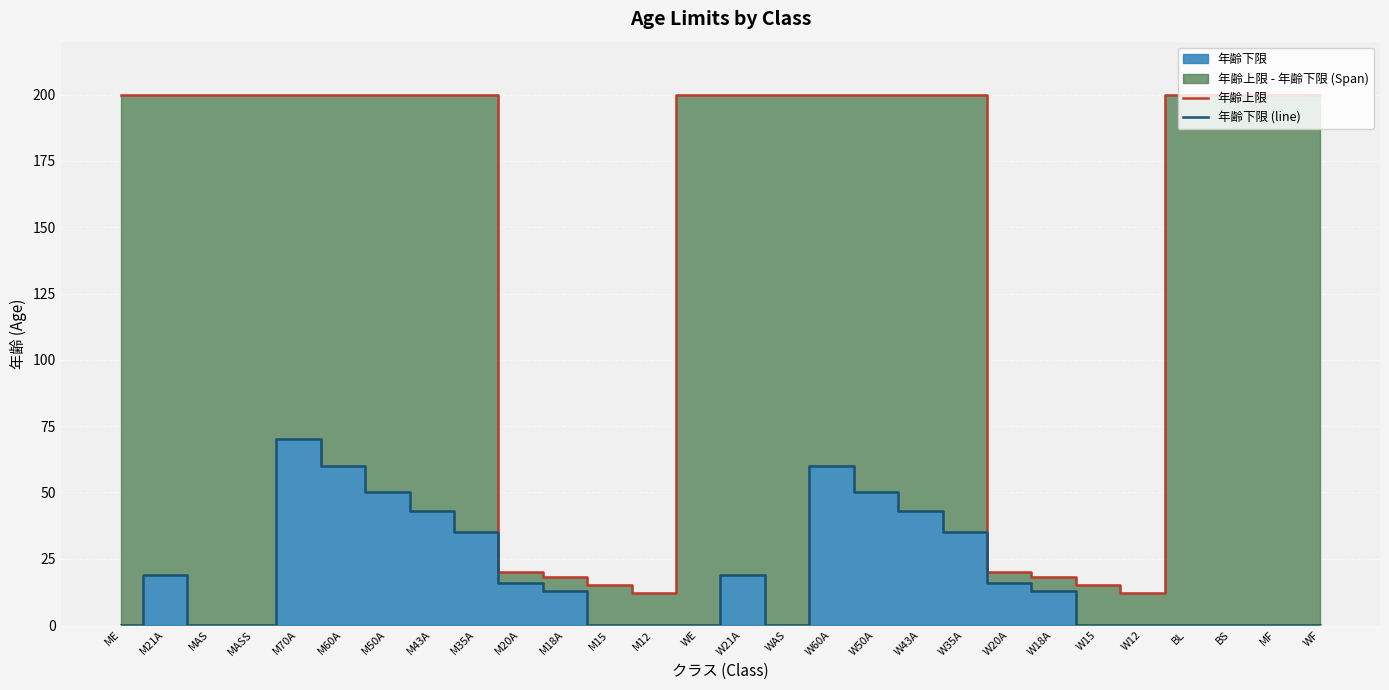

How many values in the 年齢下限 (line) series exceed 13?

13